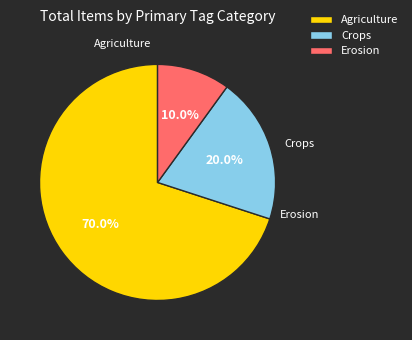

Rank the categories by value from lowest to highest.

Erosion, Crops, Agriculture